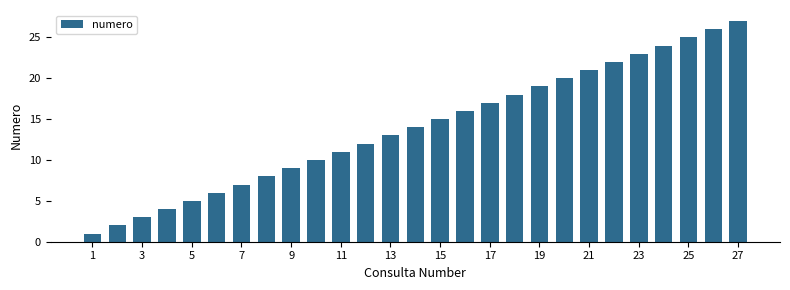

What is the average value?

14